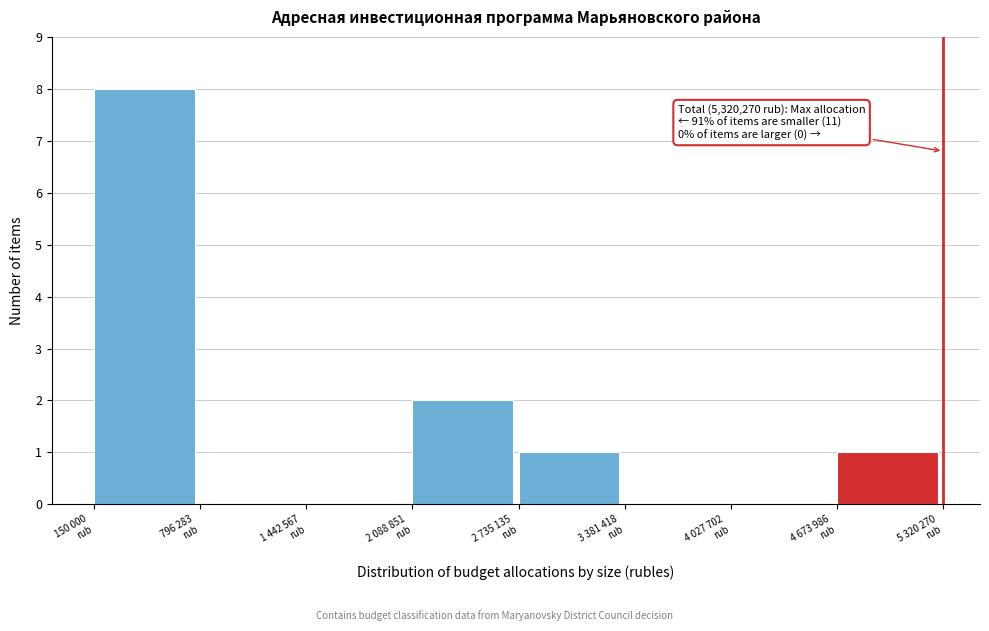

What is the sum of all values?

12